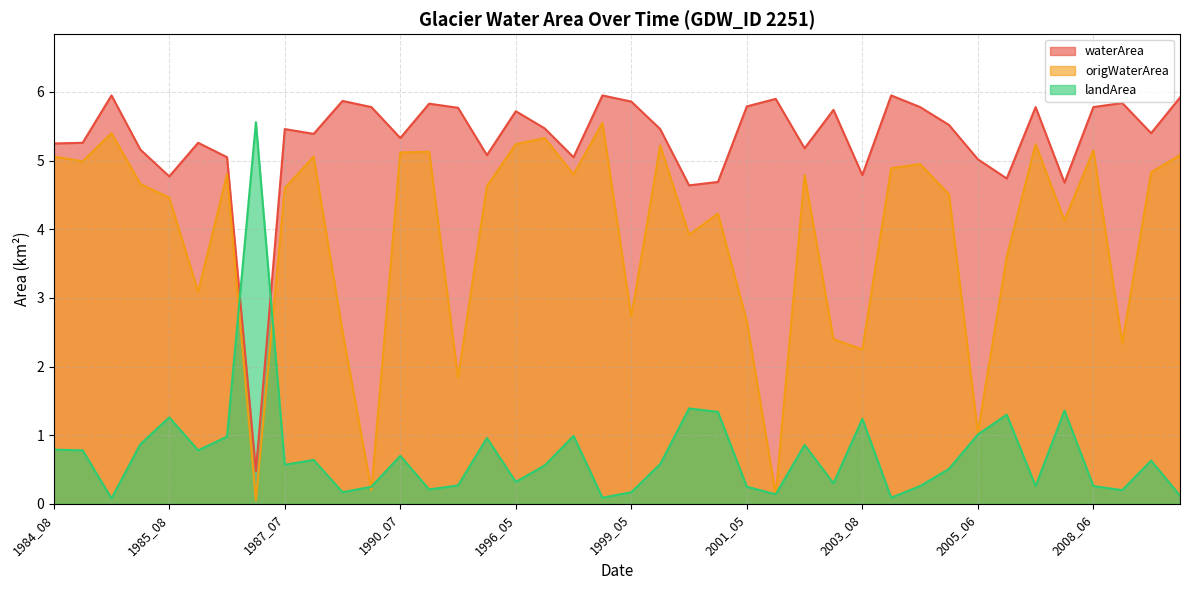

Is the value of landArea at 2011_05 greater than the value of waterArea at 2003_08?

No